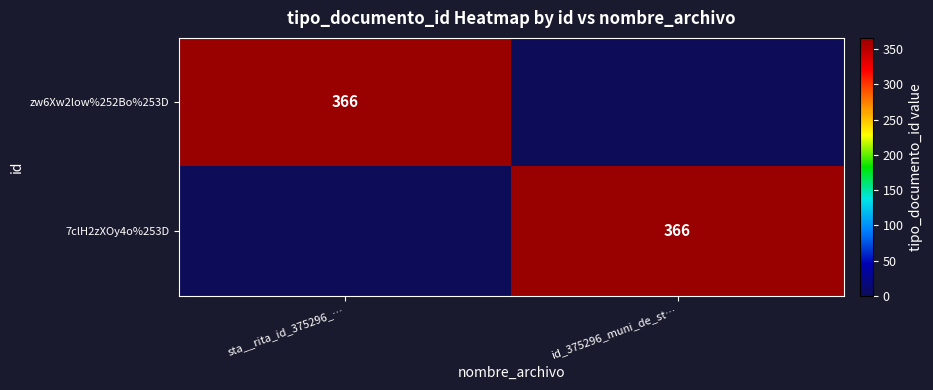

True or false: zw6Xw2low%252Bo%253D has a value of 366 at sta__rita_id_375296_….

True